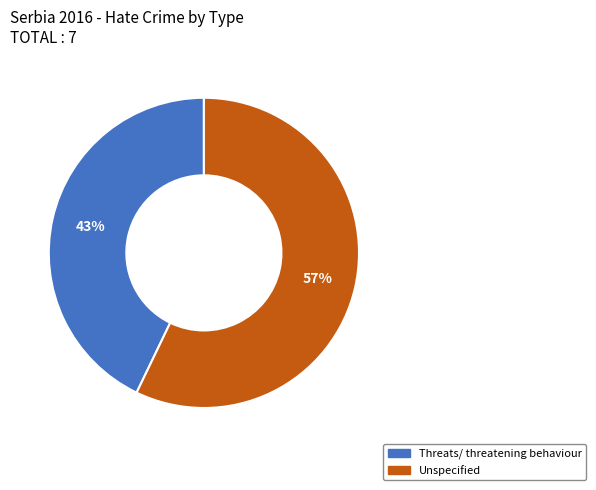

Which slice is the smallest?

Threats/ threatening behaviour